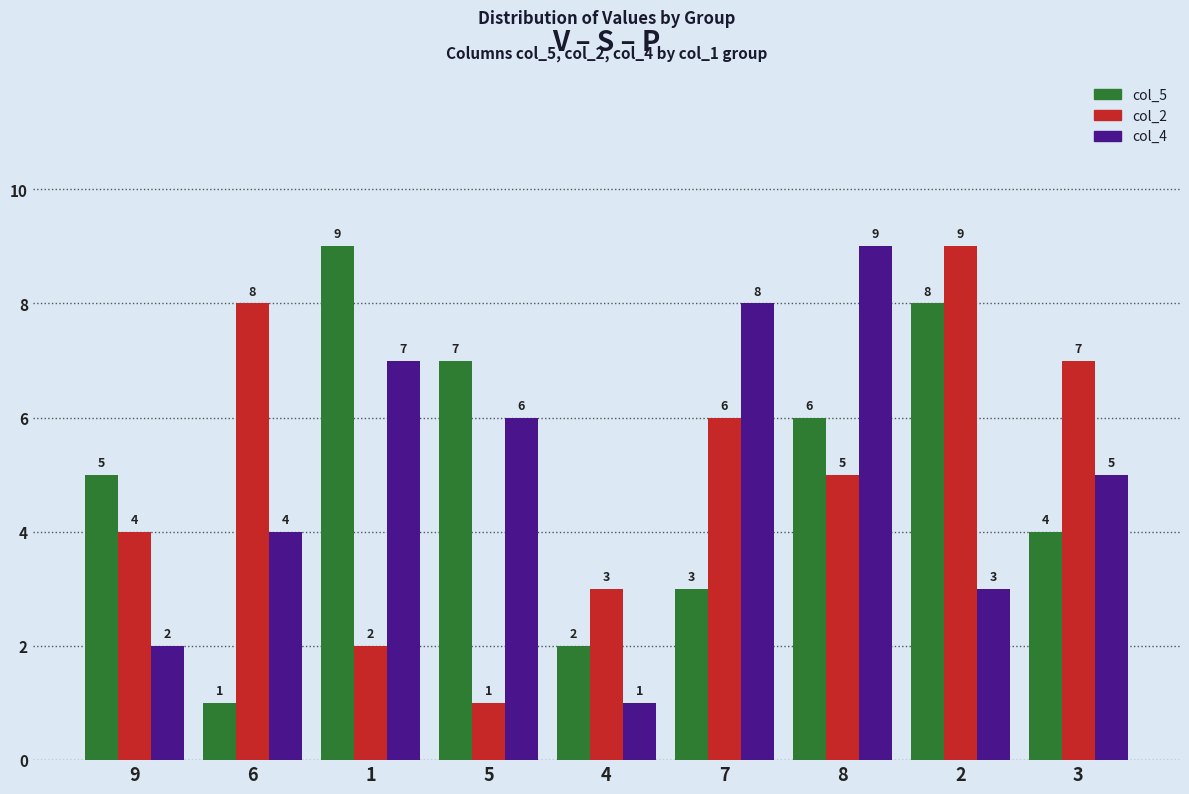

What are all the series names shown in the legend?

col_5, col_2, col_4